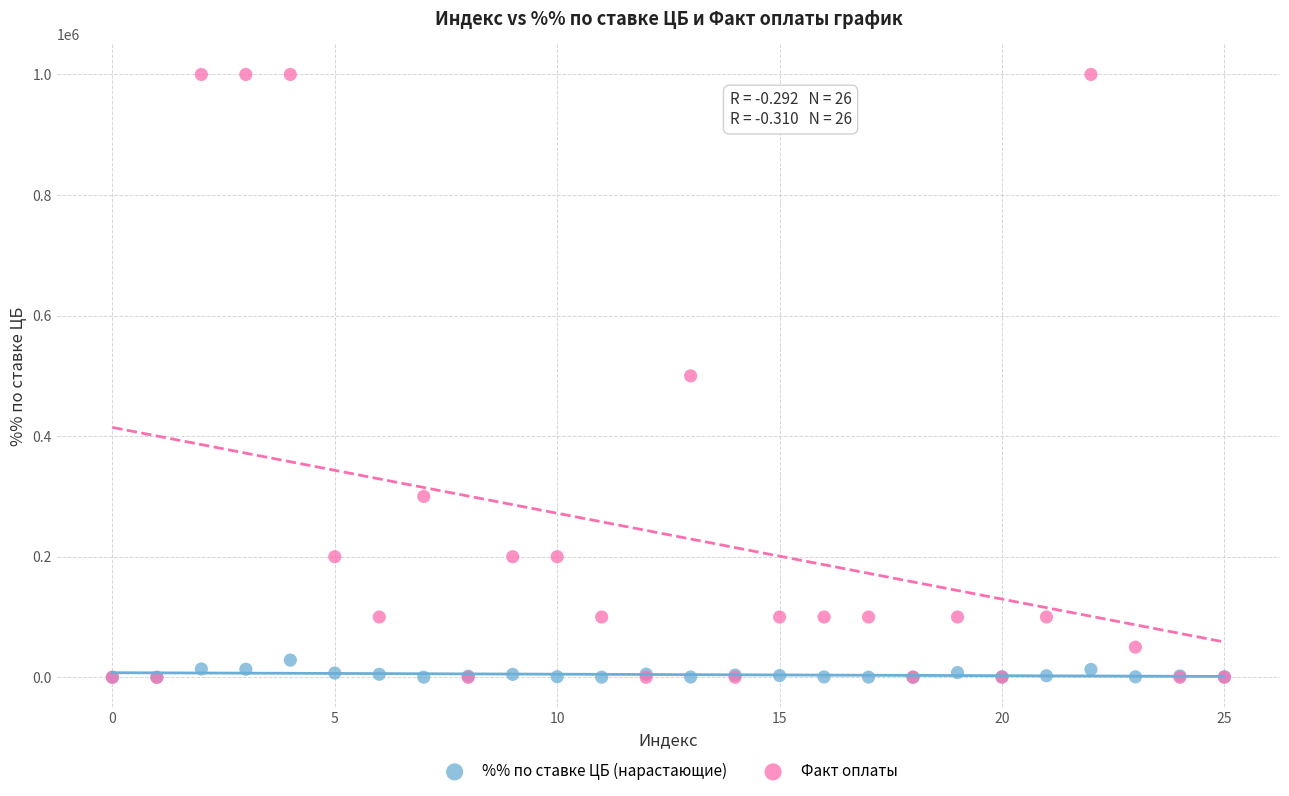

What are all the series names shown in the legend?

%% по ставке ЦБ (нарастающие), Факт оплаты